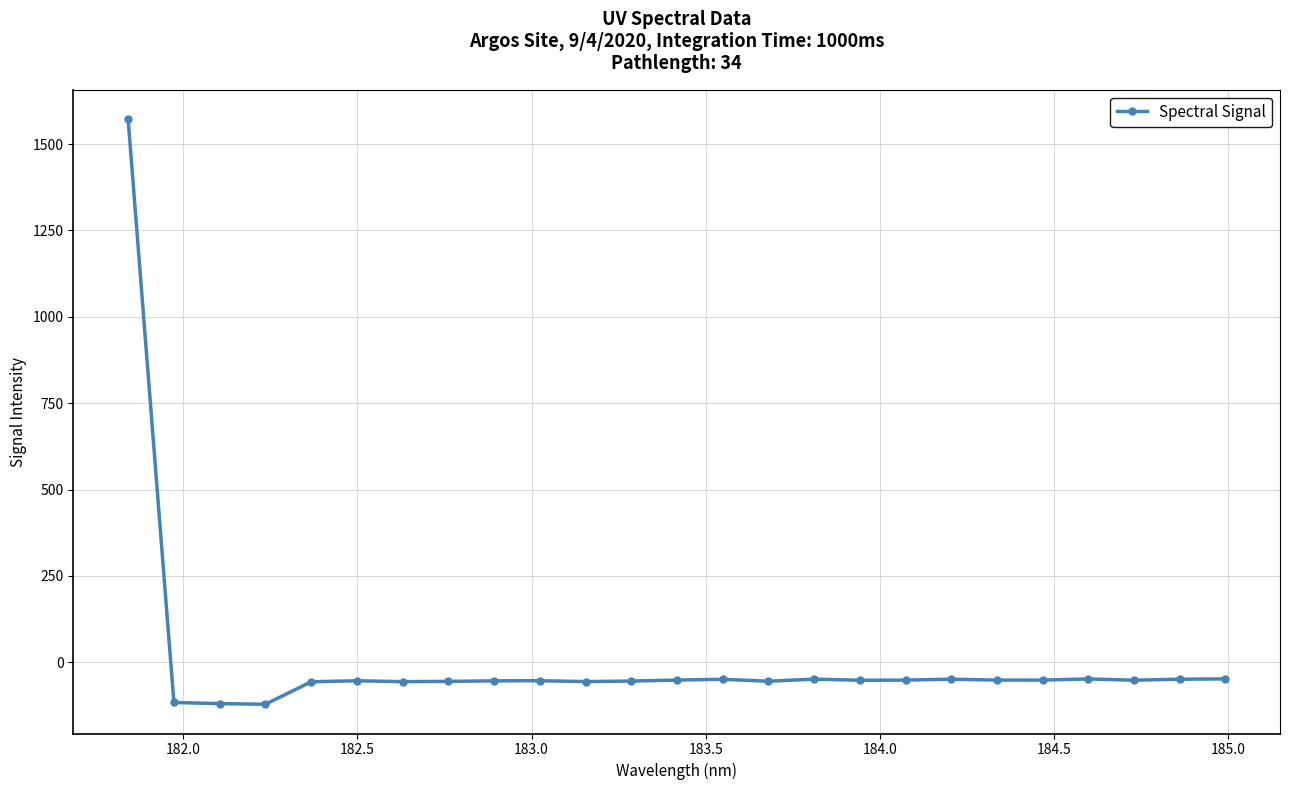

What is the minimum value shown in the chart?

-121.5